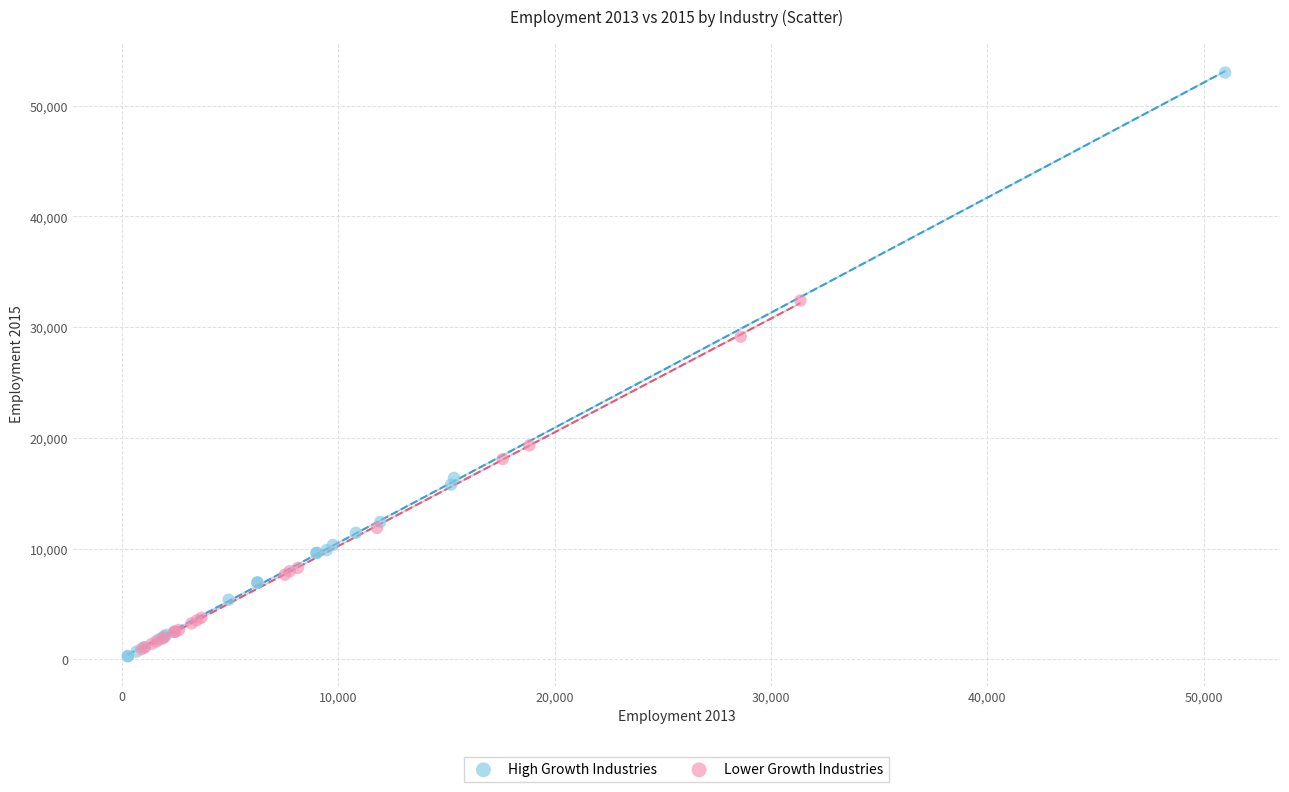

Which series reaches the minimum Y coordinate?

High Growth Industries